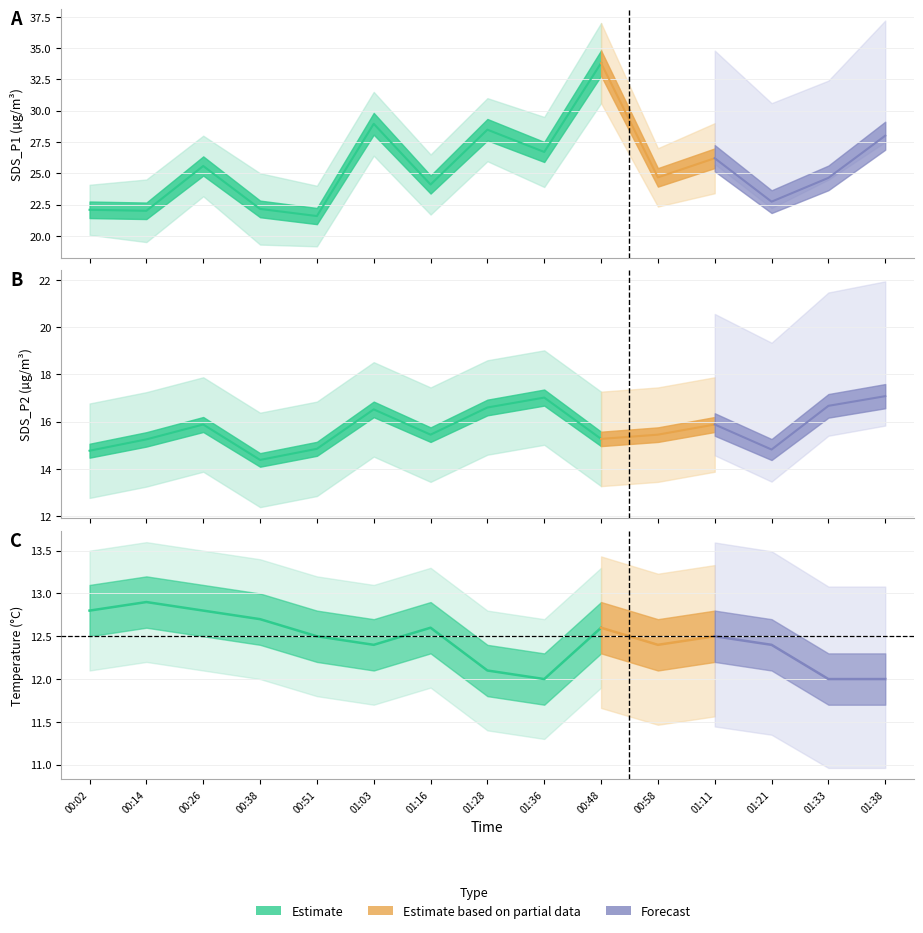

List the labels in order of SDS_P1 value, smallest first.

00:51, 00:14, 00:02, 00:38, 01:21, 01:16, 01:33, 00:58, 00:26, 01:11, 01:36, 01:38, 01:28, 01:03, 00:48